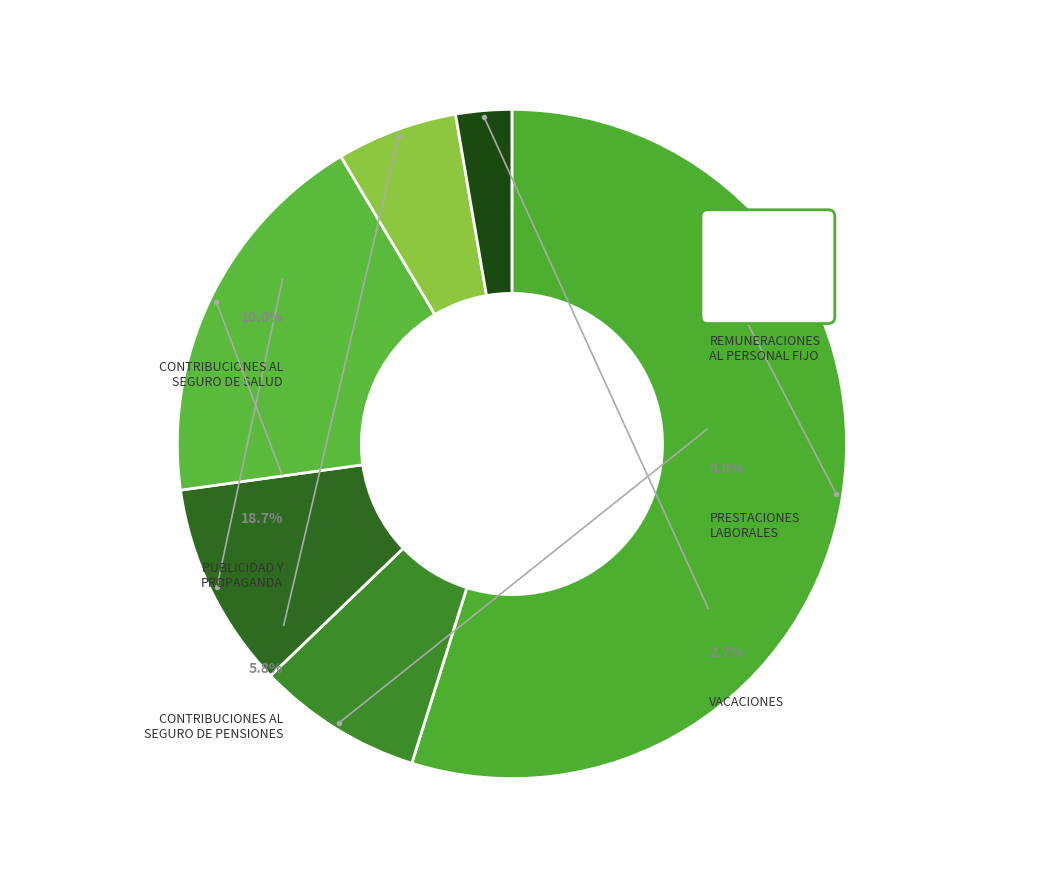

To the nearest percent, what is the difference between the PUBLICIDAD Y PROPAGANDA and CONTRIBUCIONES AL SEGURO DE SALUD slice percentages?

9%